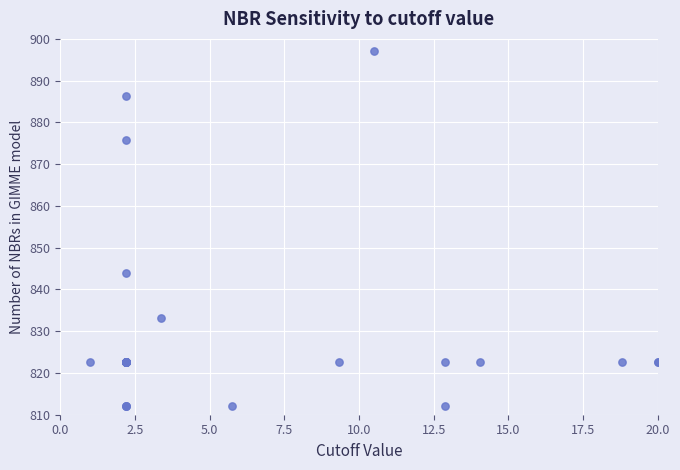

What Y value in the scatter plot is closest to 854?

843.9